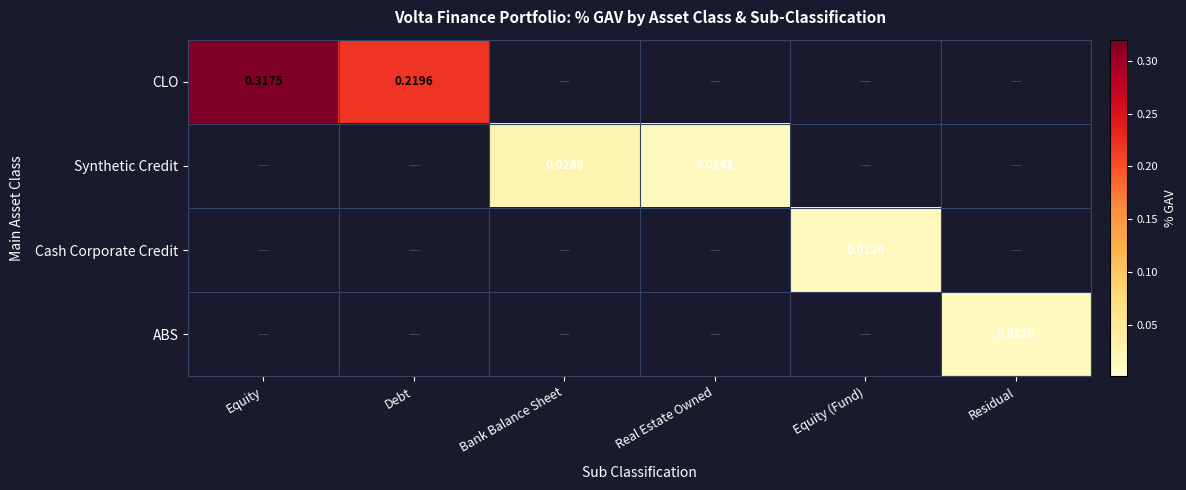

The CLO series shows 0.0 at Residual. True or false?

True